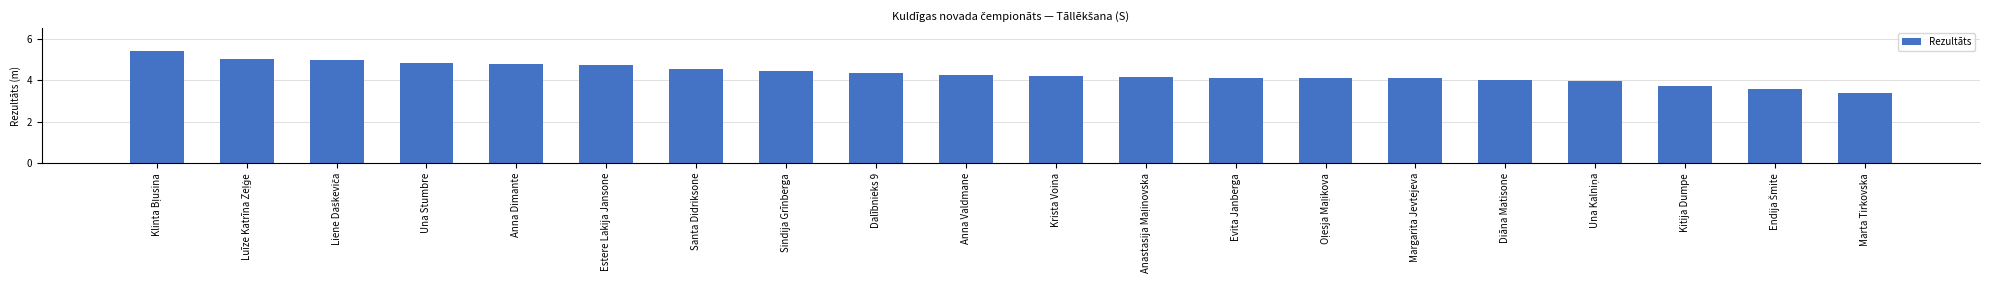

What is the change in value from Santa Didriksone to Evita Janberga?

-0.4